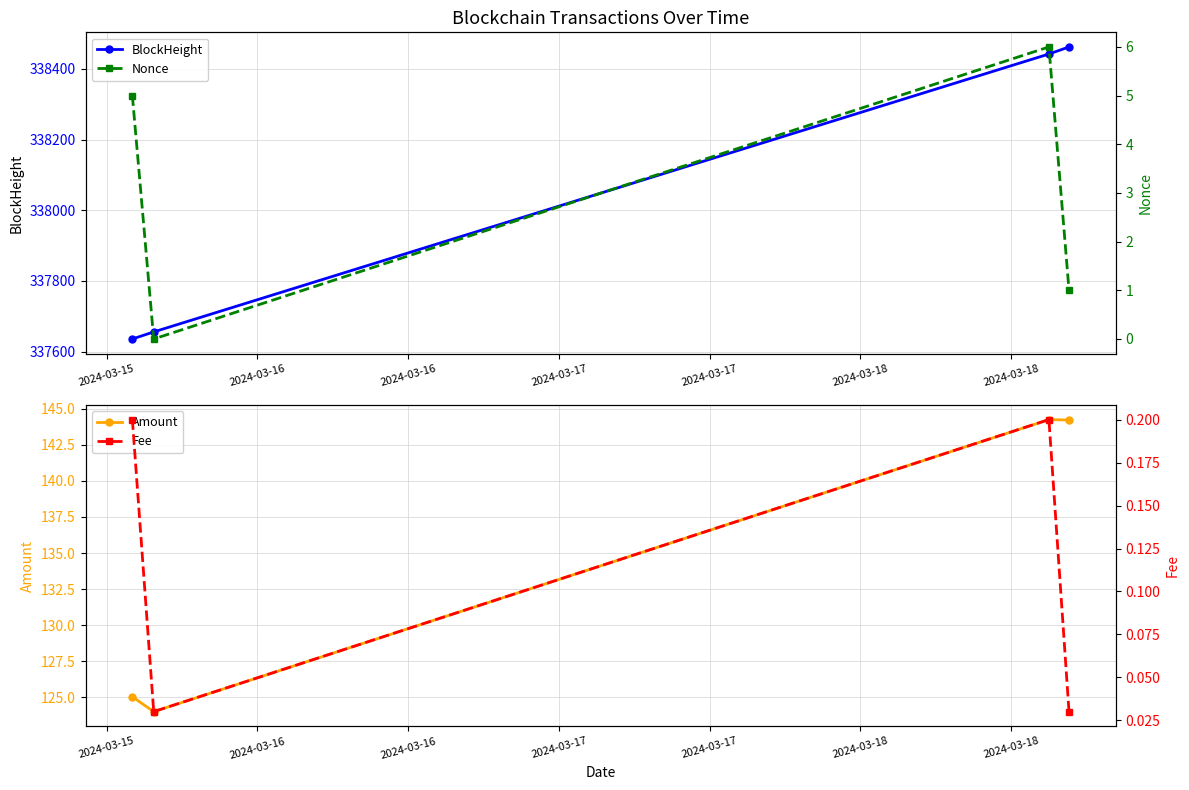

How many series are shown in this chart?

4